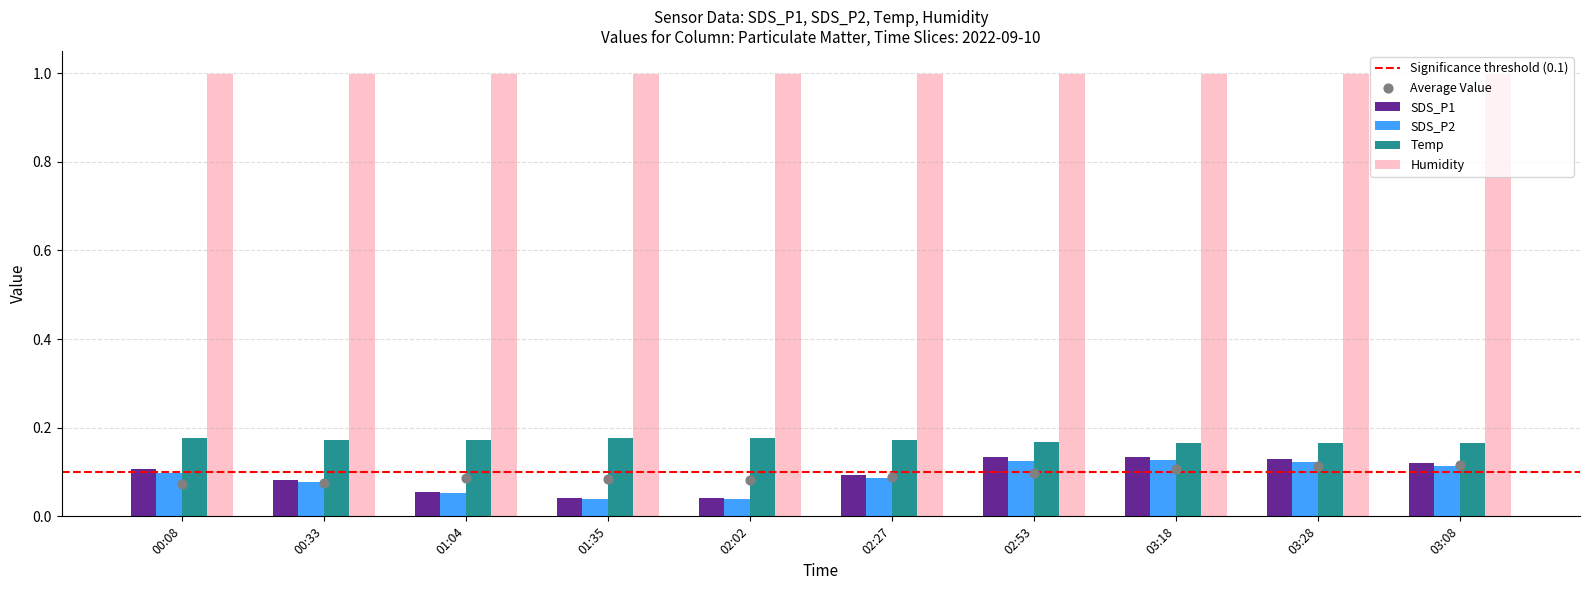

The Humidity series shows 1.6 at 02:02. True or false?

False